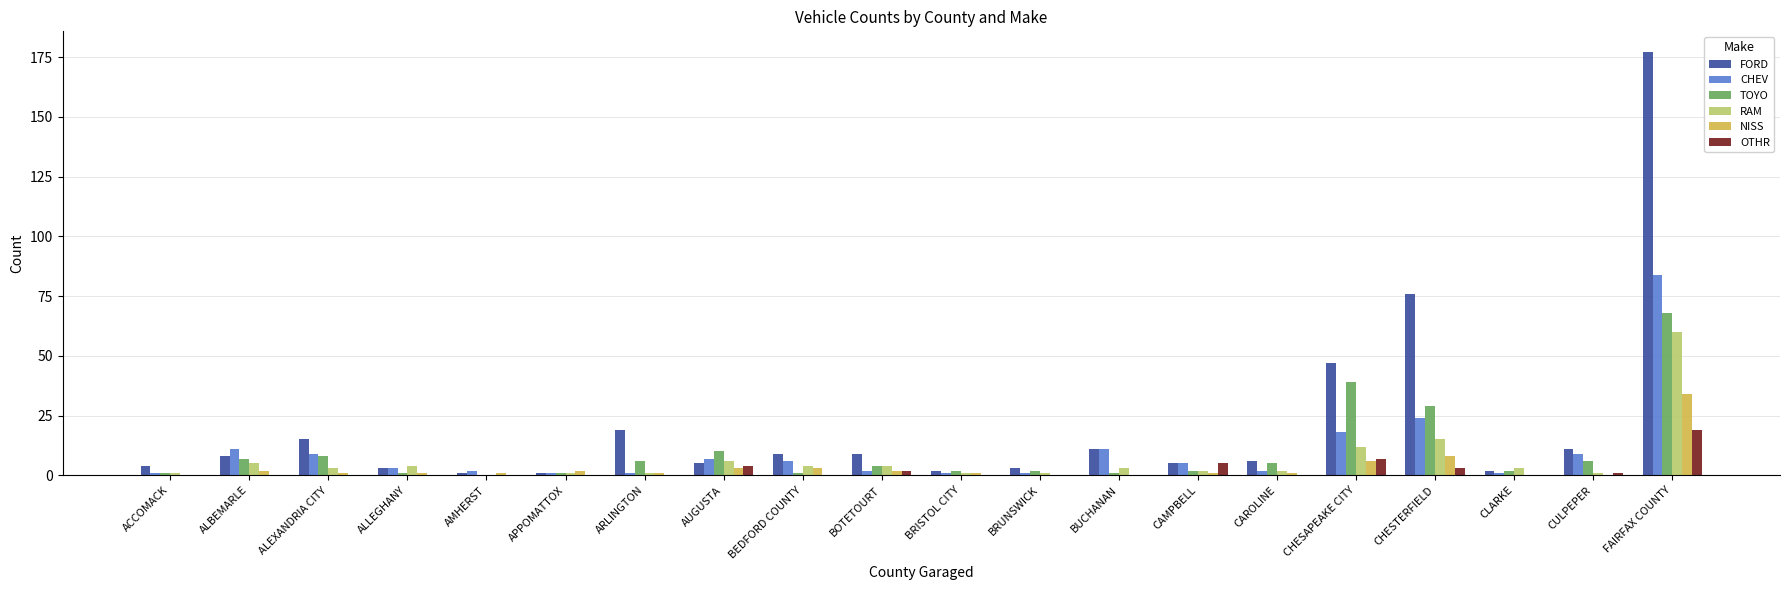

How many categories are shown in the chart?

20